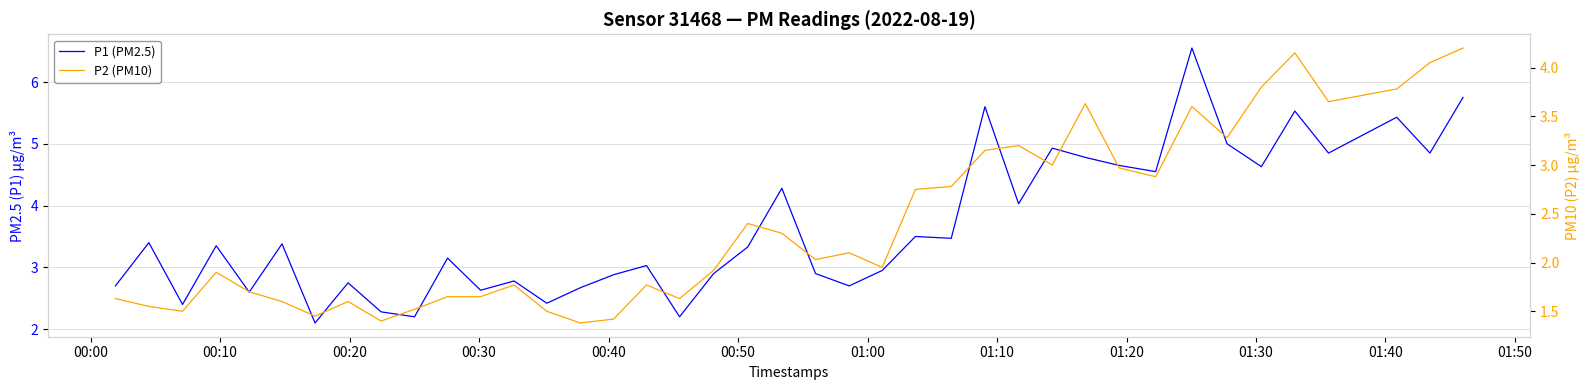

True or false: P1 (PM2.5) and P2 (PM10) intersect in this chart.

False